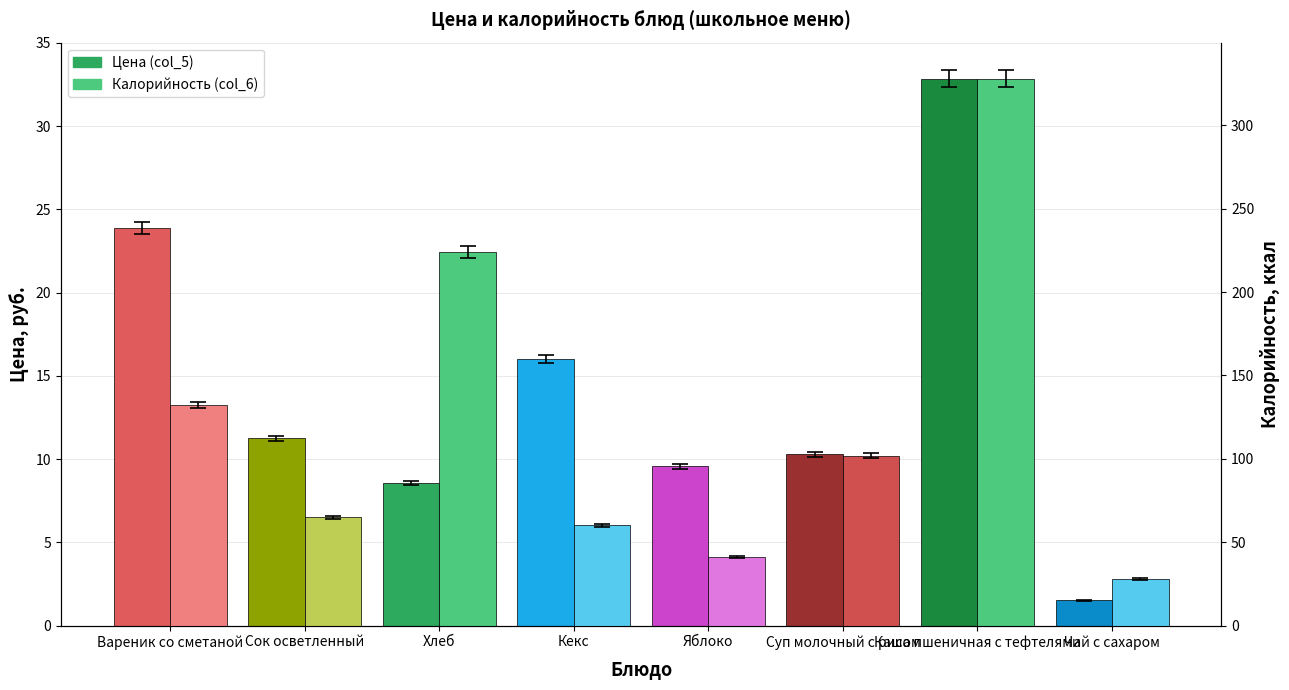

List the series in order of their overall mean, lowest first.

Цена (col_5), Калорийность (col_6)